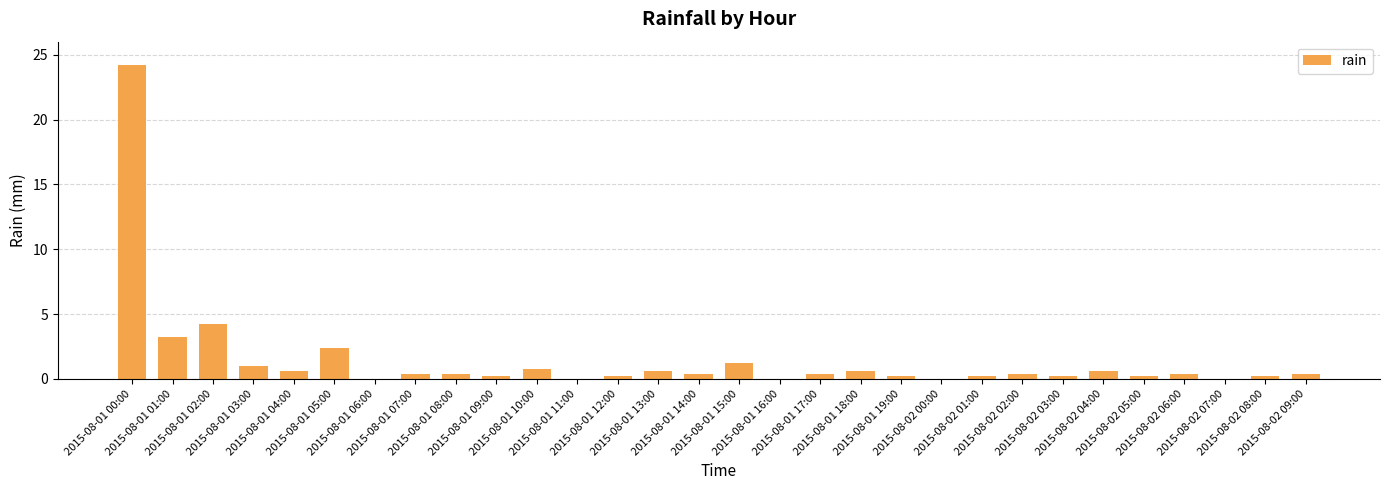

Reading left to right, transcribe all the data shown in this chart.

24.2	3.2	4.2	1.0	0.6	2.4	0.0	0.4	0.4	0.2	0.8	0.0	0.2	0.6	0.4	1.2	0.0	0.4	0.6	0.2	0.0	0.2	0.4	0.2	0.6	0.2	0.4	0.0	0.2	0.4